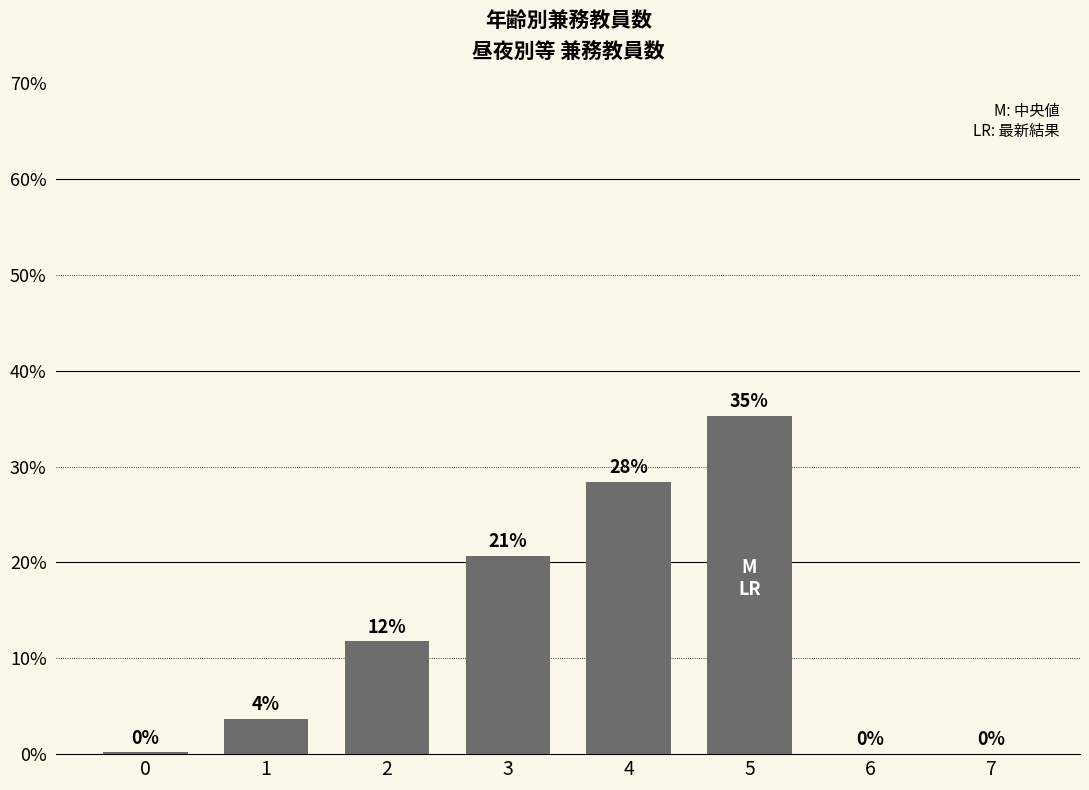

Reading right to left, transcribe all the data shown in this chart.

0.0	0.0	35.3	28.4	20.7	11.8	3.7	0.2